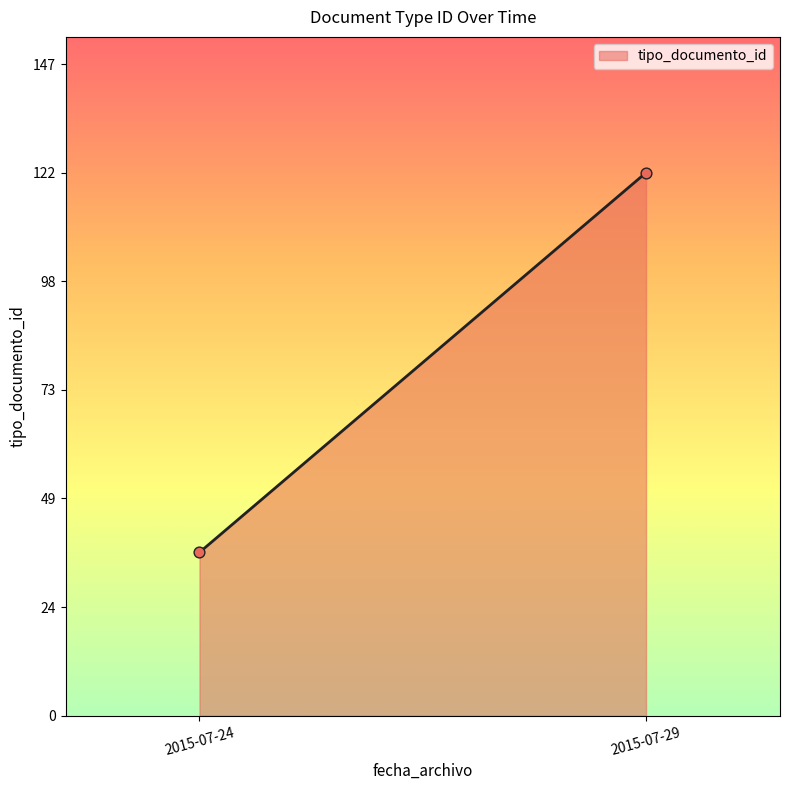

What is the range of Y values (max minus min)?

86